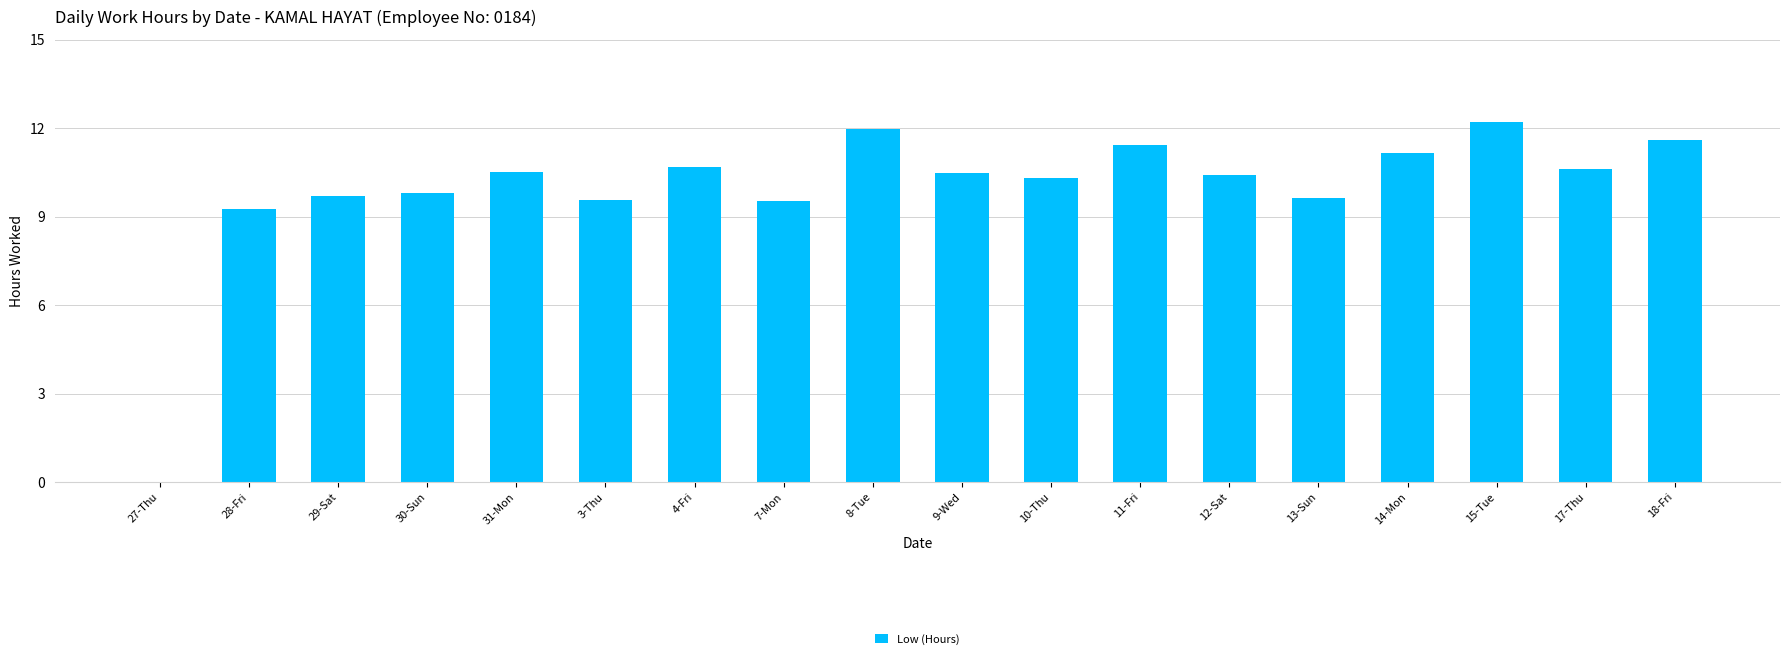

How many series are shown in this chart?

1